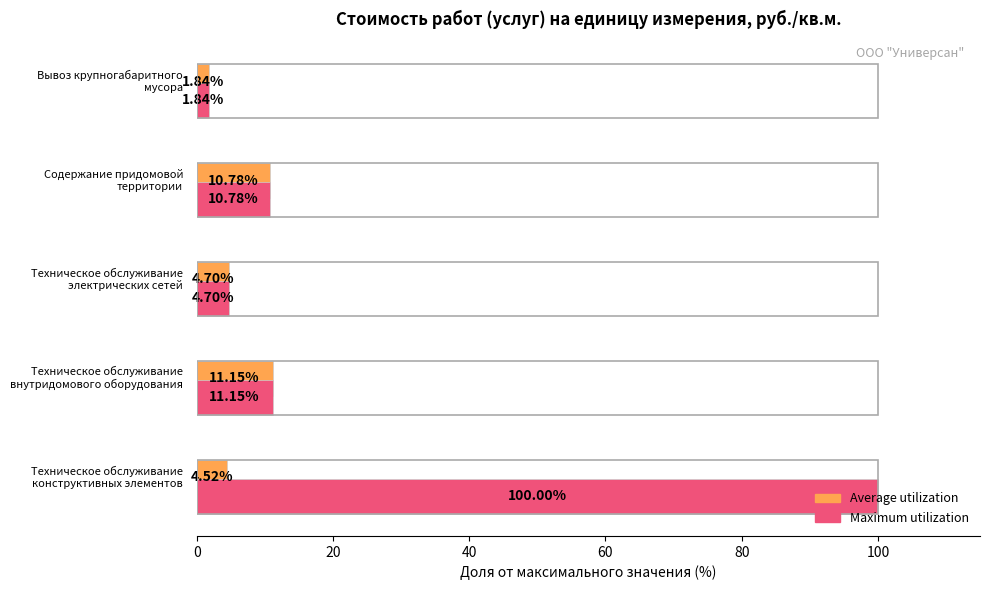

Which series has the largest range (max minus min)?

Maximum utilization